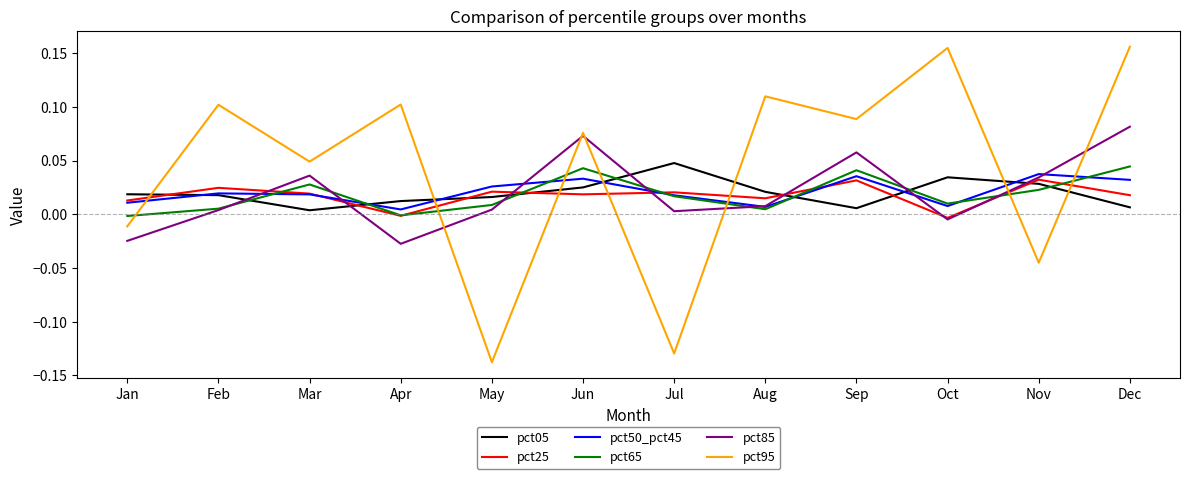

At which category is the sum across all series the highest?

Dec